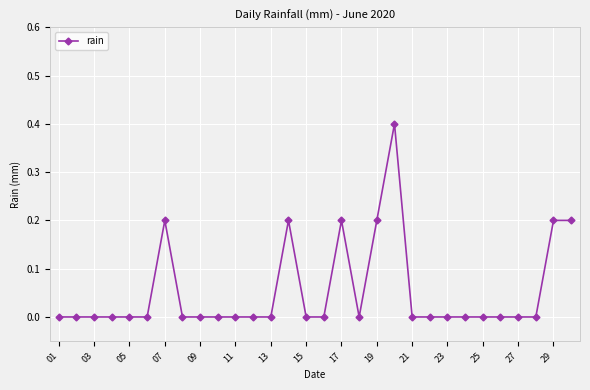

Reading right to left, what are all the values shown in this chart?

0.2	0.2	0.0	0.0	0.0	0.0	0.0	0.0	0.0	0.0	0.4	0.2	0.0	0.2	0.0	0.0	0.2	0.0	0.0	0.0	0.0	0.0	0.0	0.2	0.0	0.0	0.0	0.0	0.0	0.0